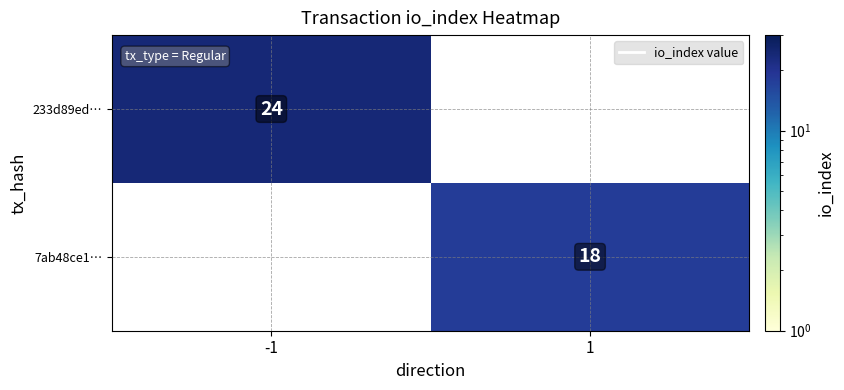

Count the number of data series in this chart.

2